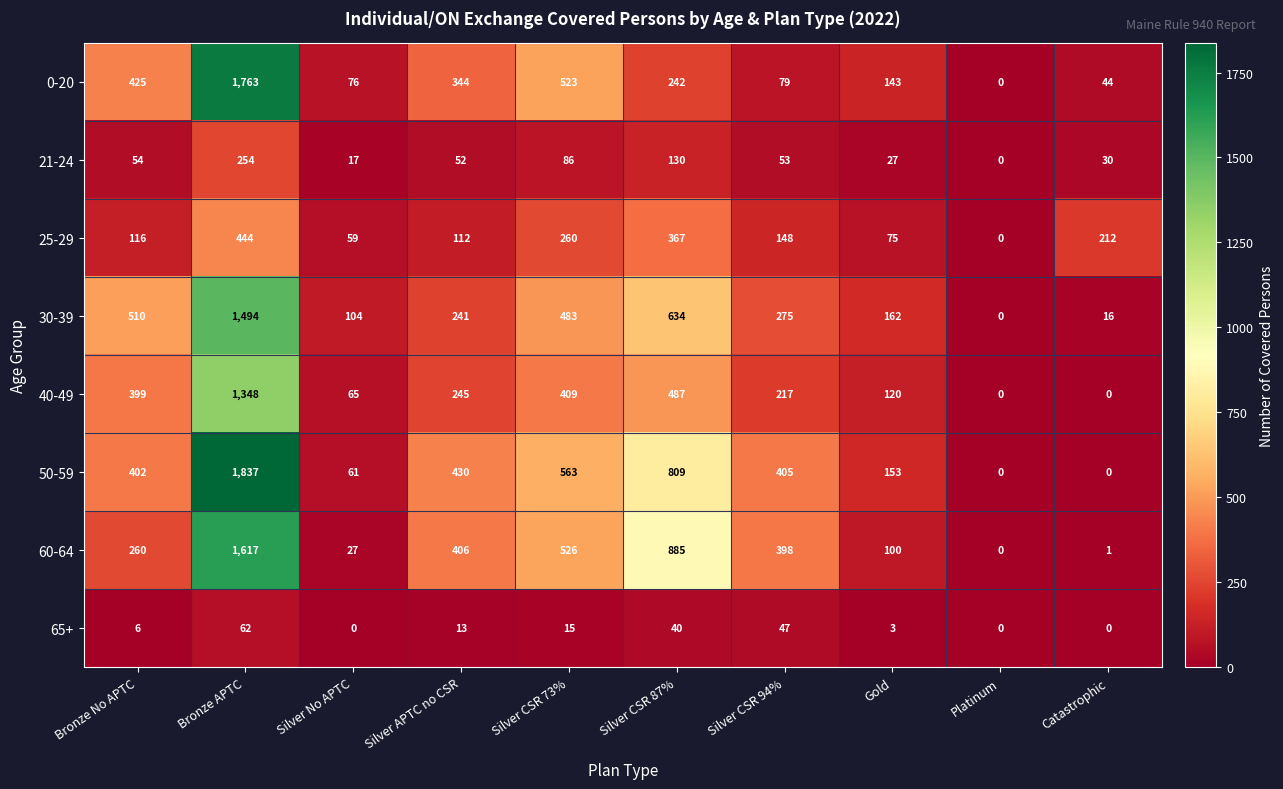

What is the total value across all series at Silver No APTC?

409